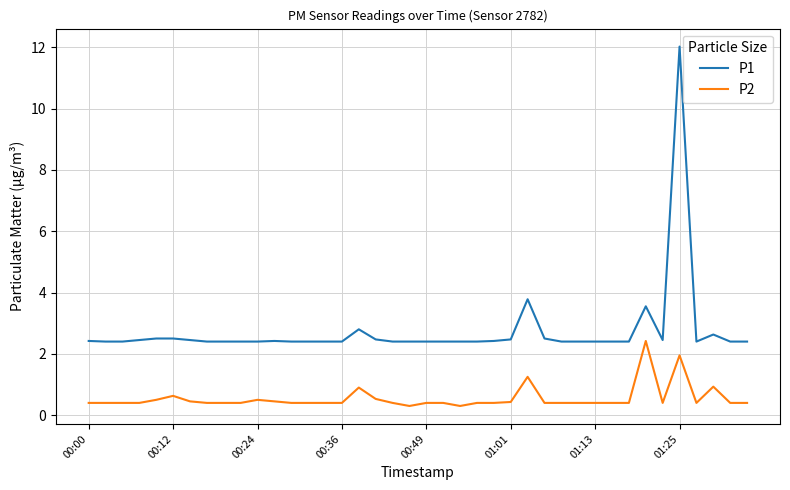

What is the minimum value for P2?

0.3